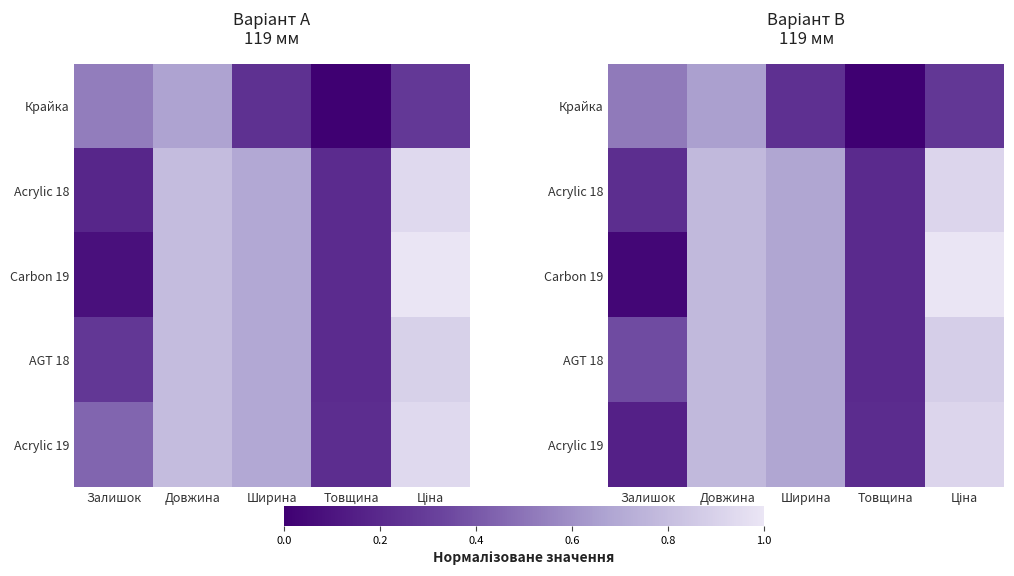

Rank the categories by Carbon 19 value from highest to lowest.

Ціна, Довжина, Ширина, Товщина, Залишок